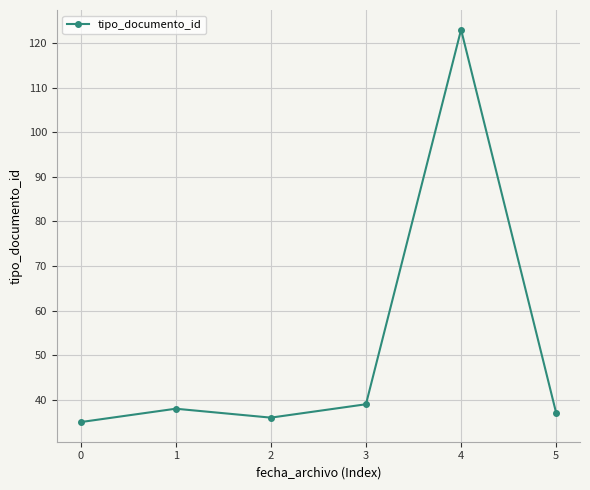

What is the sum of all values?

308